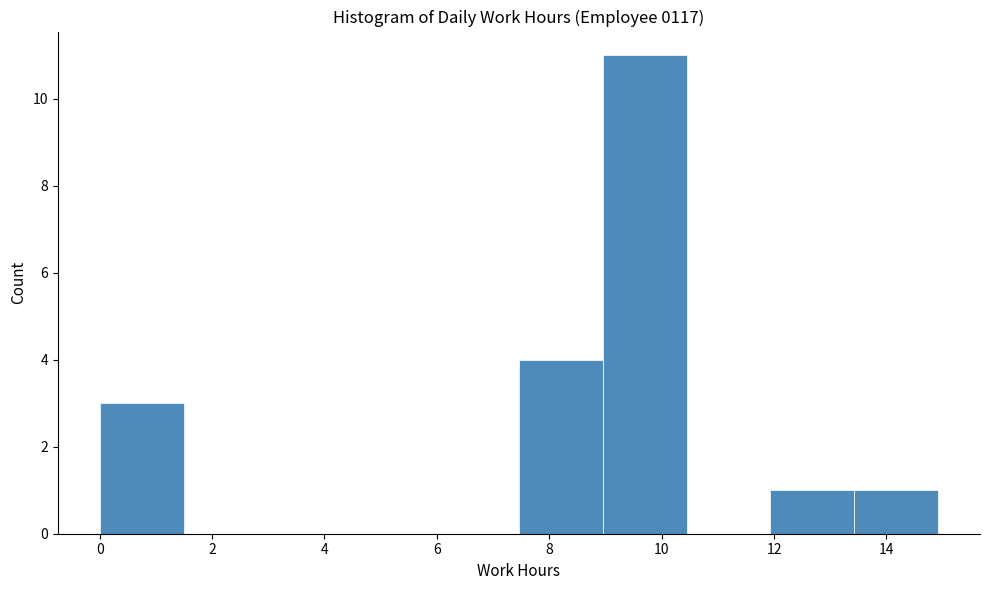

Over which range of the x-axis is the bar tallest?

9.0 to 10.4